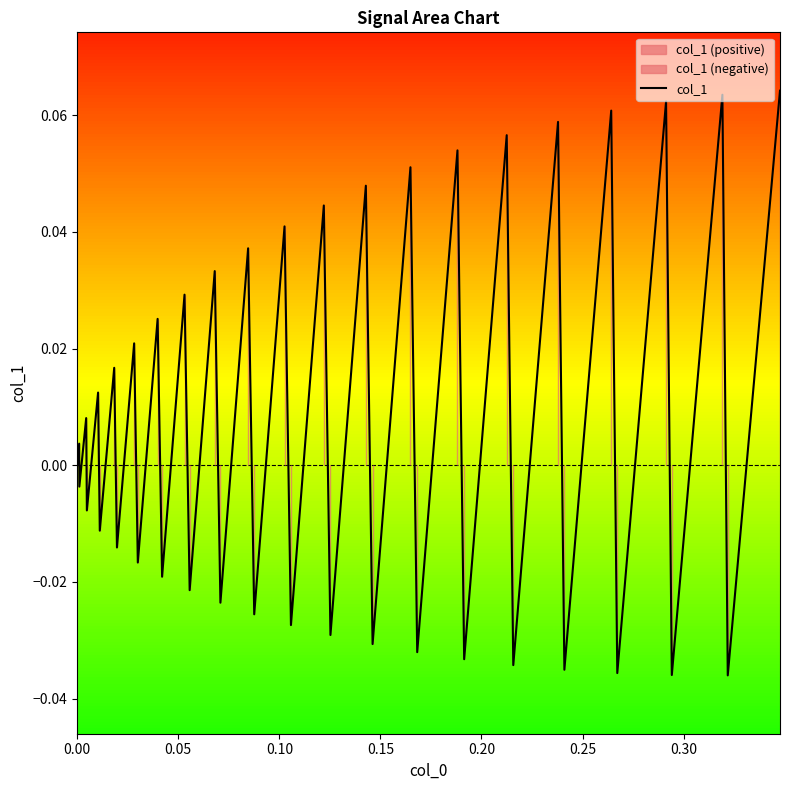

Reading left to right, what are all the values shown in this chart?

0.0	0.0	-0.0	0.0	-0.0	0.0	-0.0	0.0	-0.0	0.0	-0.0	0.0	-0.0	0.0	-0.0	0.0	-0.0	0.0	-0.0	0.0	-0.0	0.0	-0.0	0.0	-0.0	0.1	-0.0	0.1	-0.0	0.1	-0.0	0.1	-0.0	0.1	-0.0	0.1	-0.0	0.1	-0.0	0.1